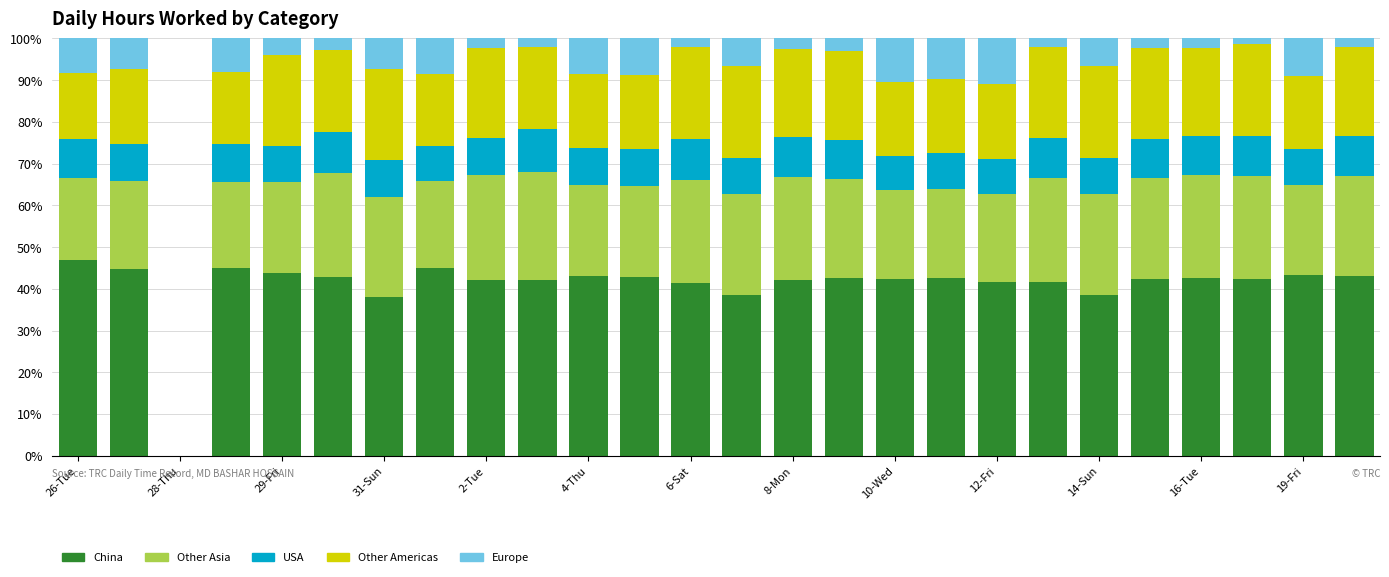

Count the number of data series in this chart.

5